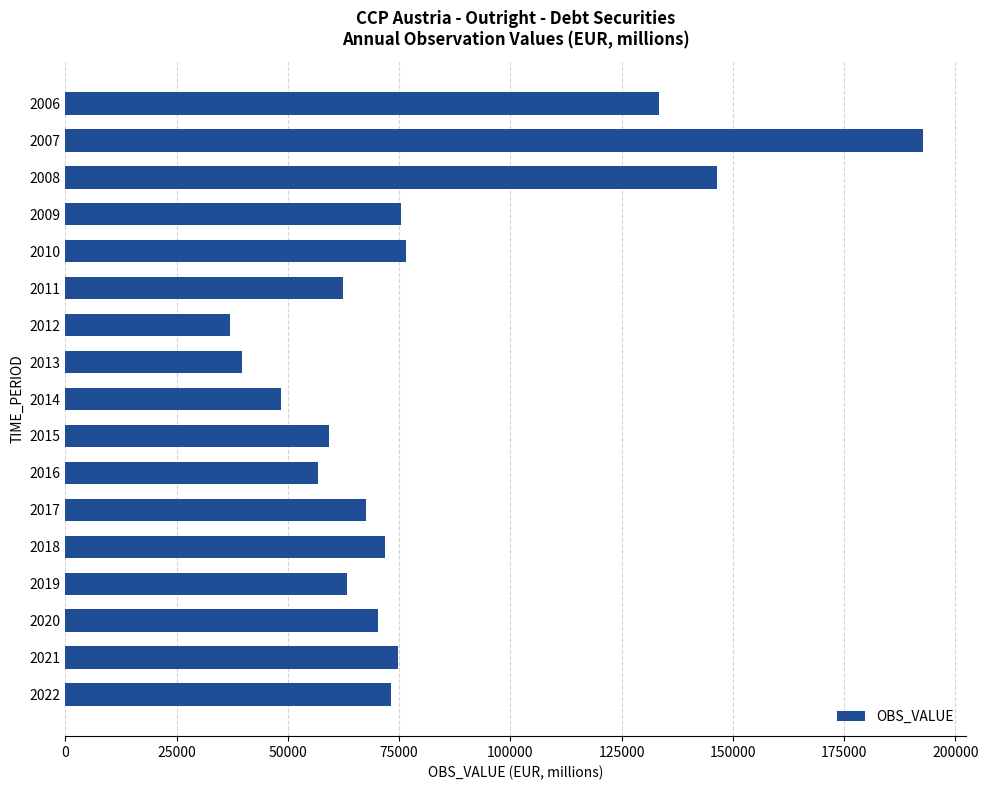

What is the minimum value shown in the chart?

36947